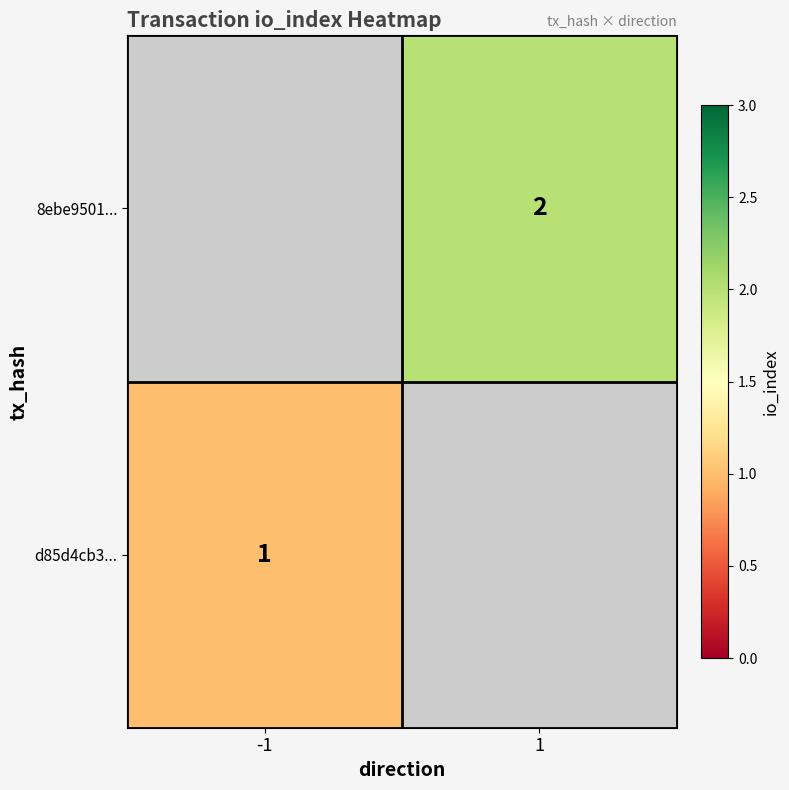

Is it true that d85d4cb3... equals 1 at -1?

True